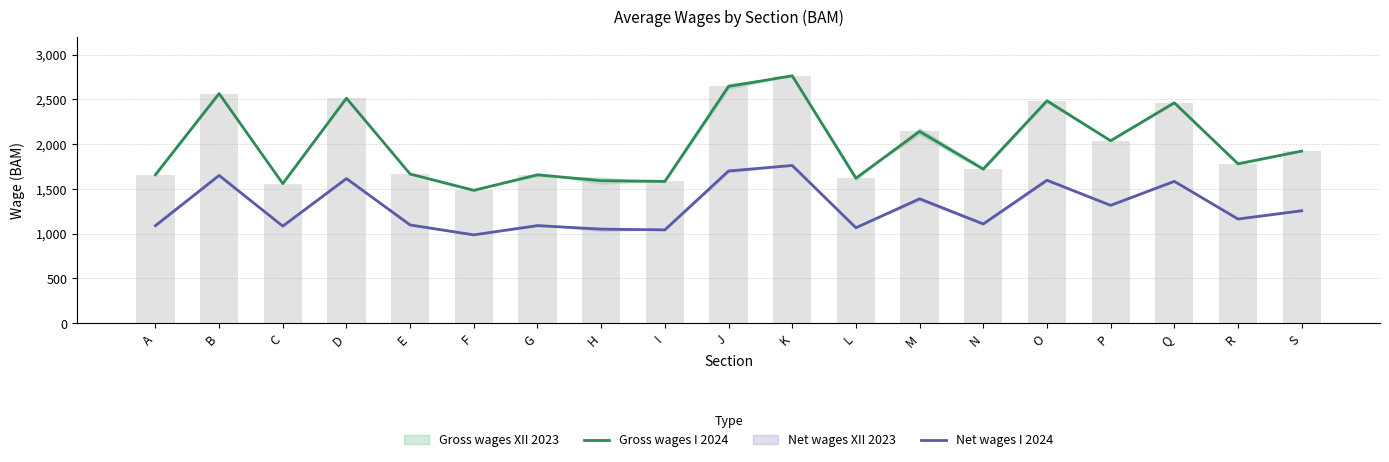

Which series has the largest range (max minus min)?

Gross wages I 2024